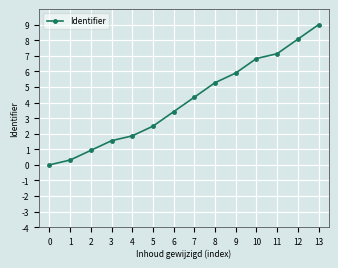

Reading left to right, what are all the values shown in this chart?

0.0	0.3	0.9	1.6	1.9	2.5	3.4	4.3	5.3	5.9	6.8	7.1	8.1	9.0